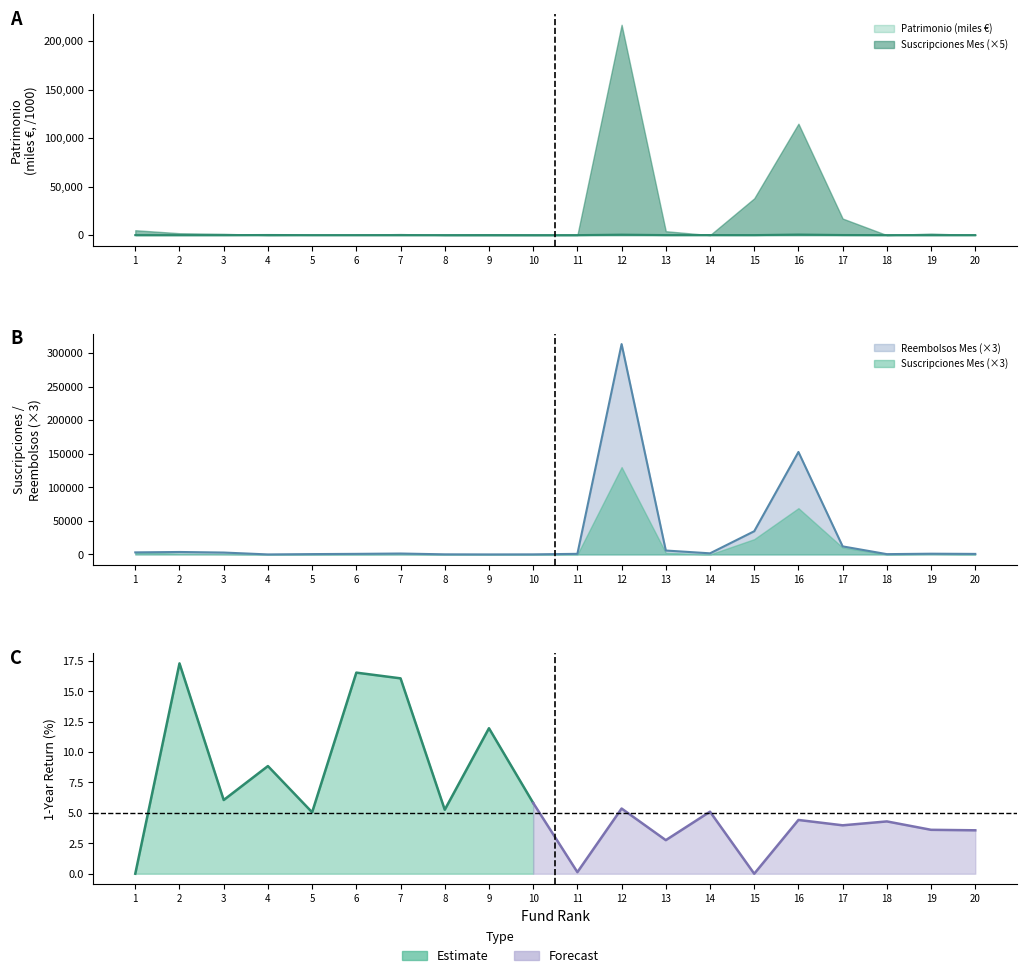

Does the chart have visible grid lines?

No